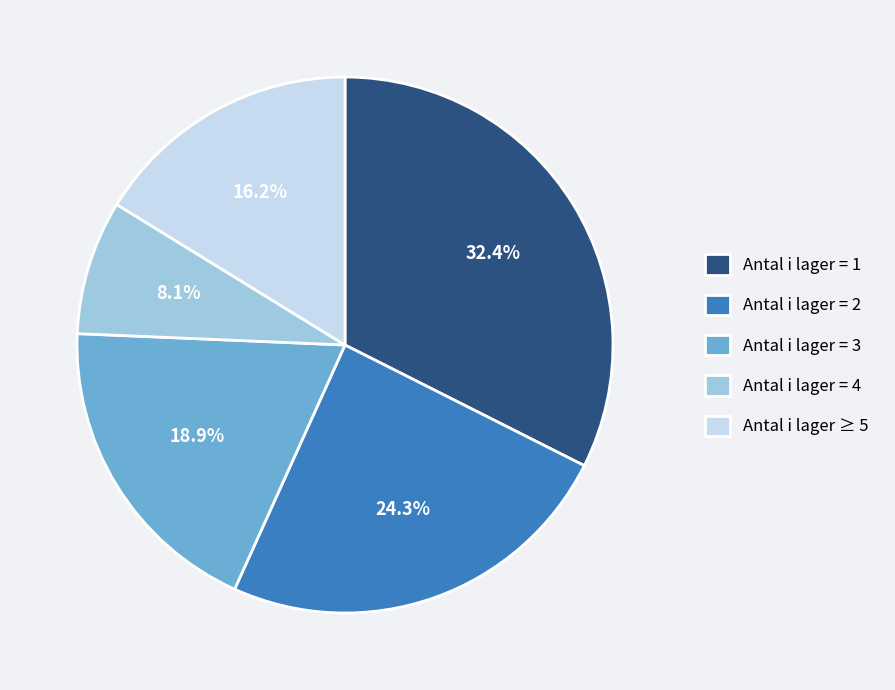

Rank the categories by value from lowest to highest.

Antal i lager = 4, Antal i lager ≥ 5, Antal i lager = 3, Antal i lager = 2, Antal i lager = 1